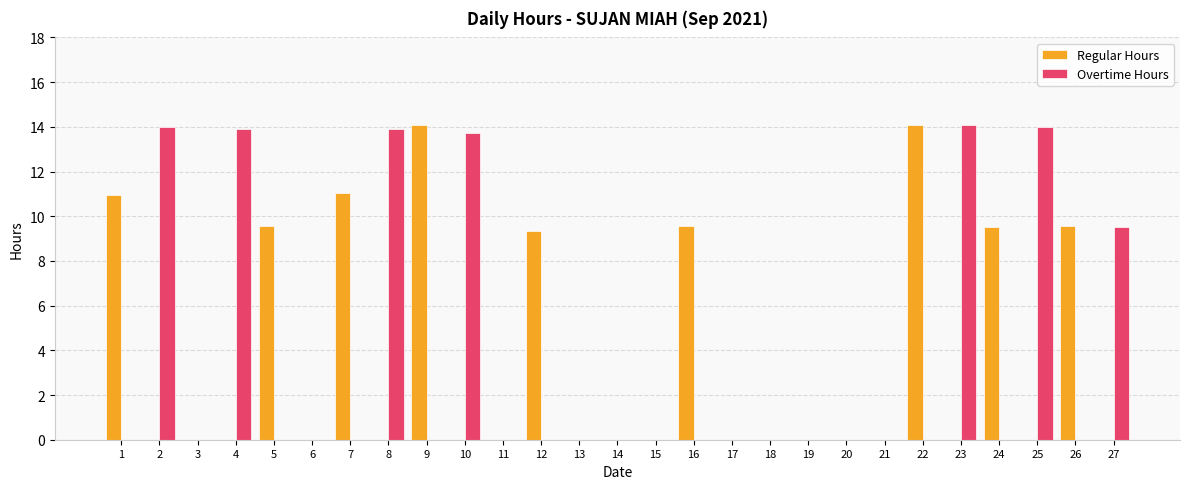

Is it true that Overtime Hours equals 0.0 at 15?

True